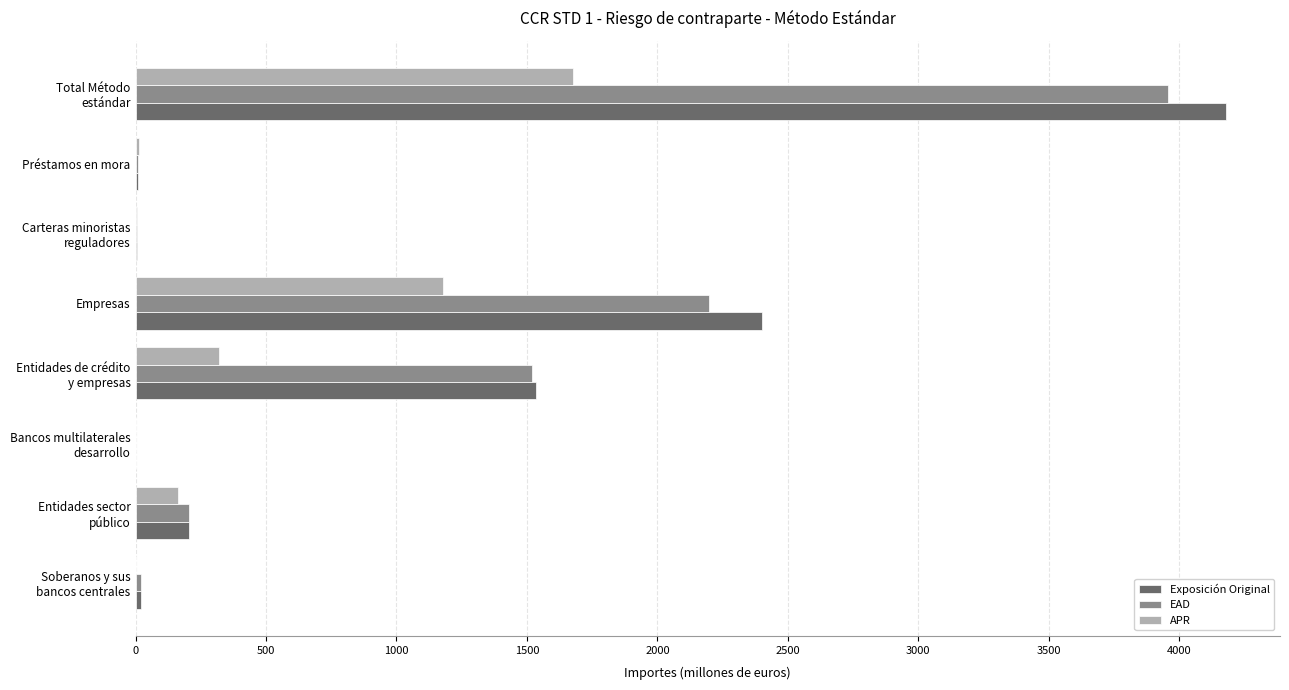

At which label is EAD closest to 1978?

Empresas